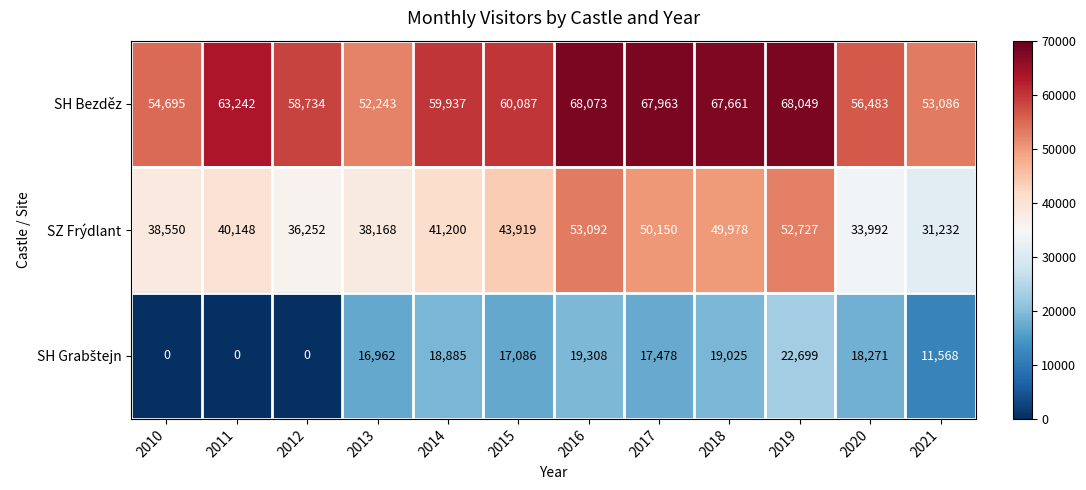

What is the average value of the SH Bezděz series?

60854